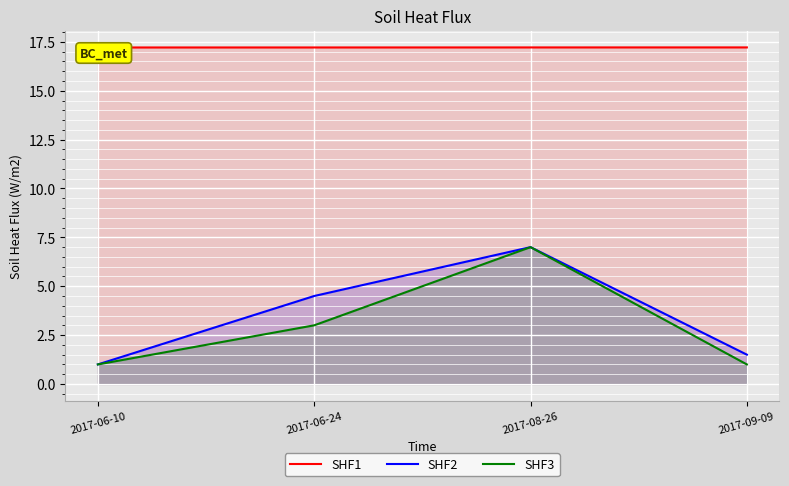

List the series in order of their peak value, lowest first.

SHF2, SHF3, SHF1